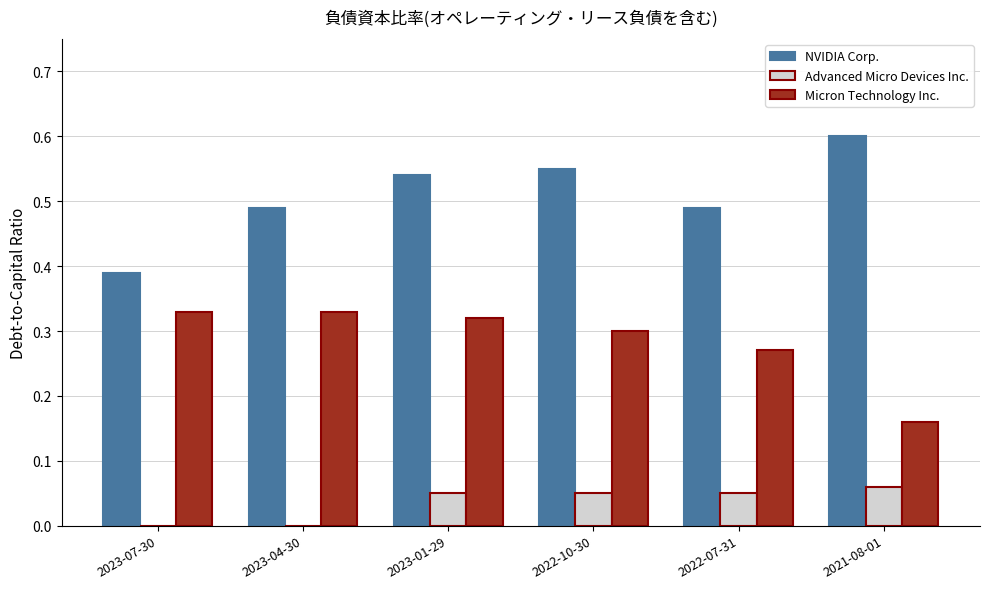

Is the value of Micron Technology Inc. at 2022-07-31 greater than the value of NVIDIA Corp. at 2022-10-30?

No